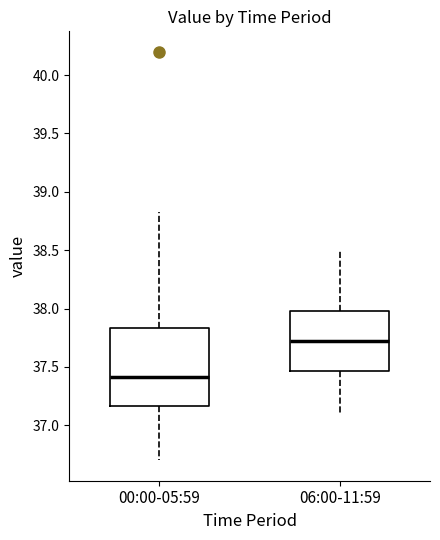

Where does the lower whisker of the box for 06:00-11:59 end on the y-axis? The values are not printed on the chart, so give them approximately, as read against the axis.

37.10